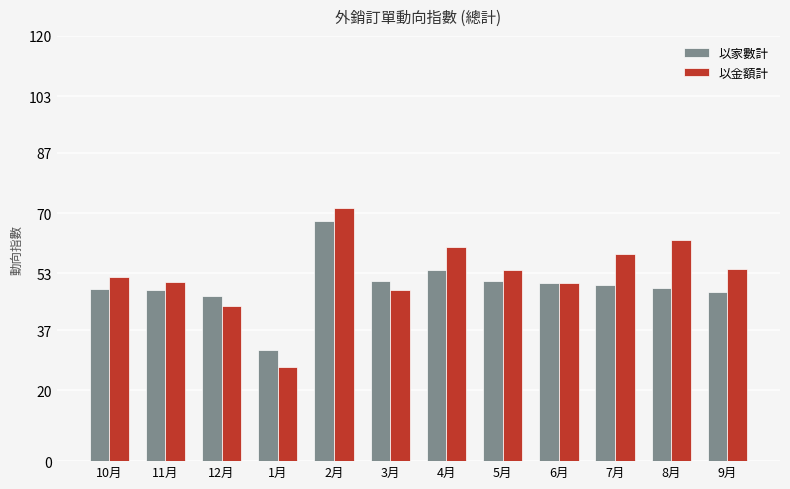

Read the 以家數計 value at 7月.

49.7